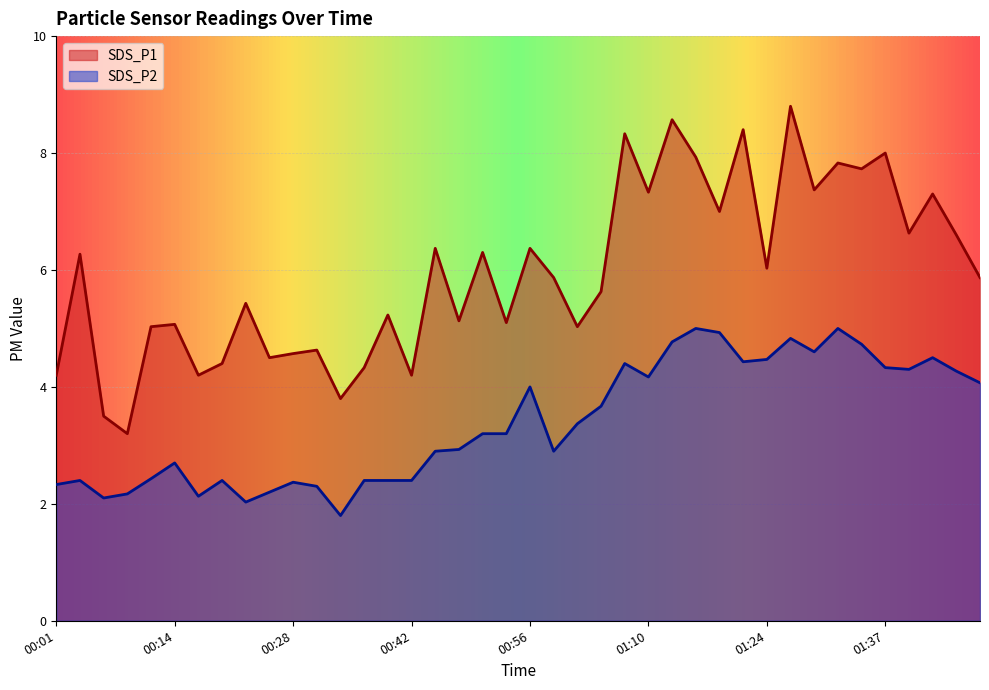

True or false: SDS_P2 and SDS_P1 cross at least once.

False